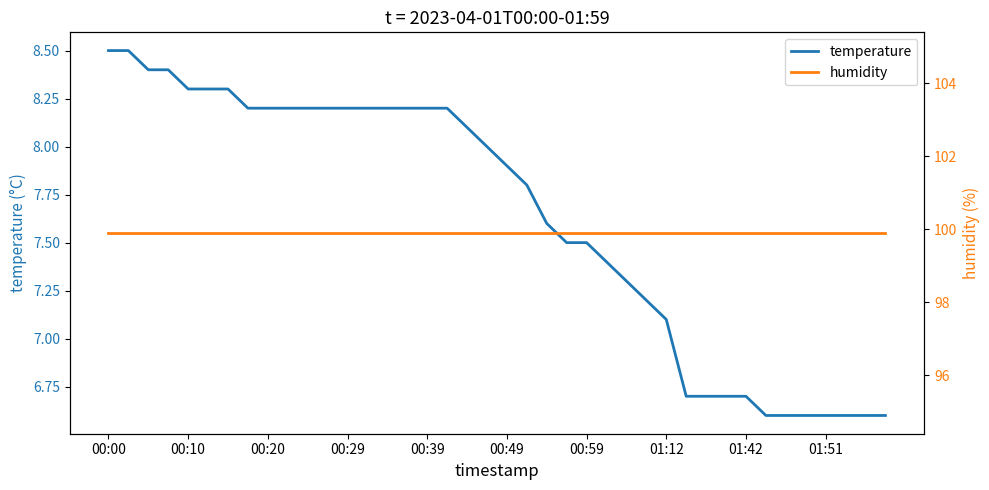

The value of temperature at 00:59 is 7.5. True or false?

True